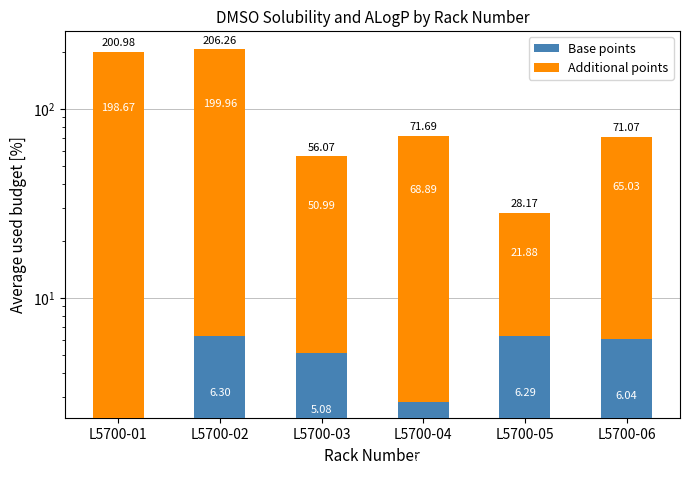

How many bars are there in total?

12